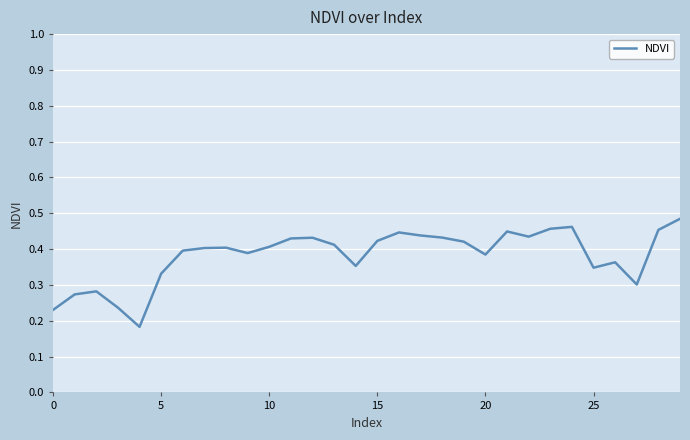

How many values are between 0 and 1?

30